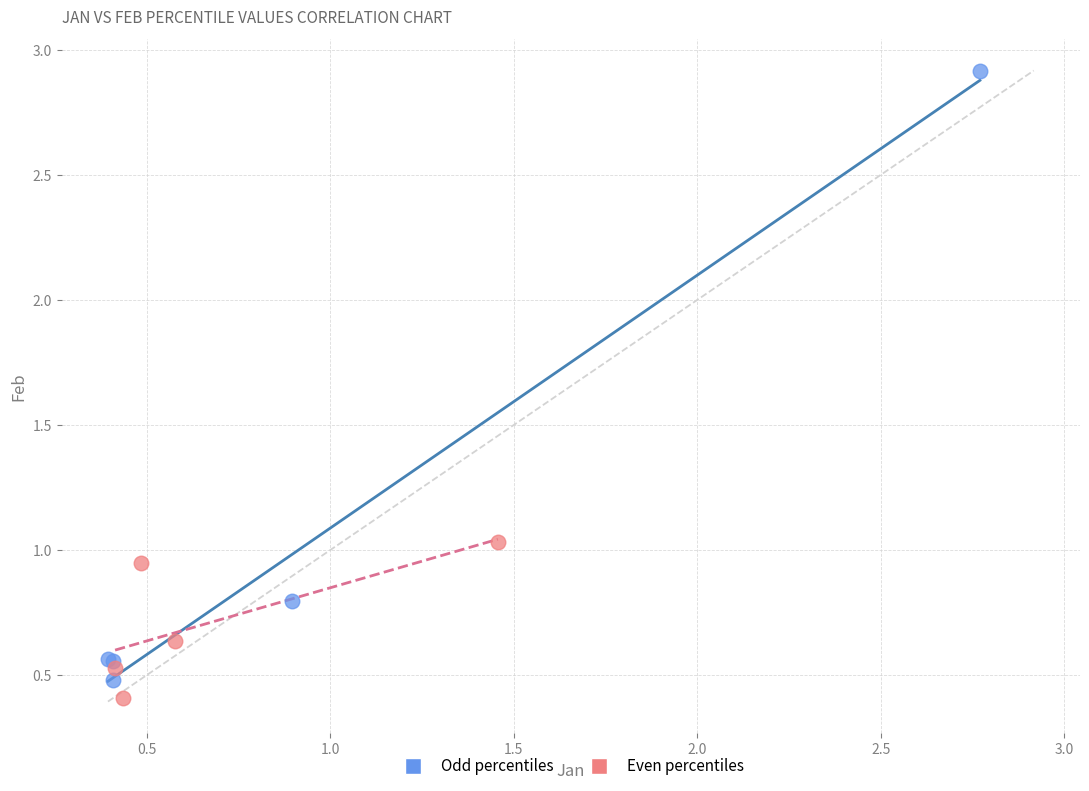

What are all the series names shown in the legend?

Odd percentiles, Even percentiles